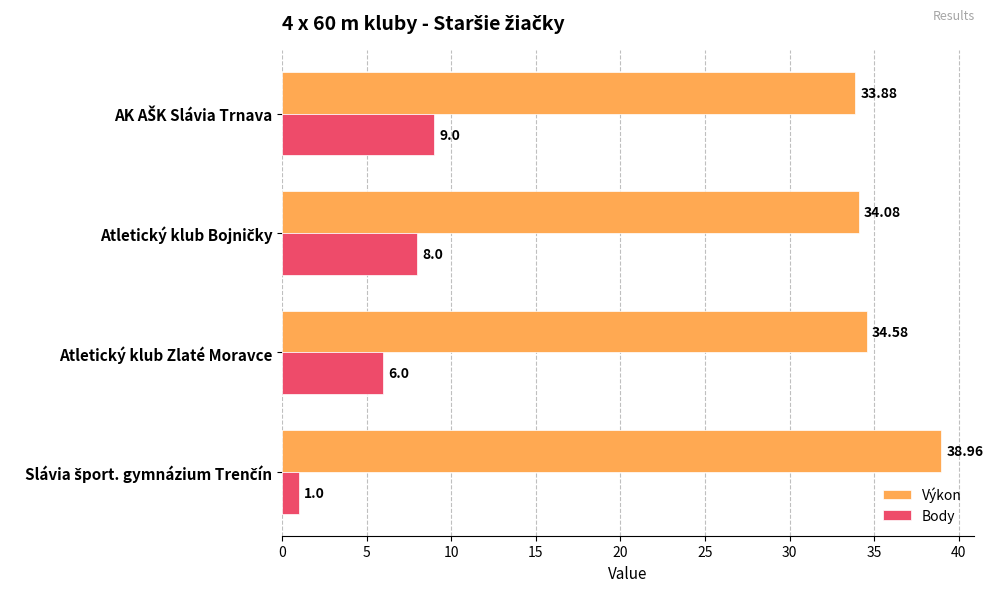

What is the average value of the Výkon series?

35.4